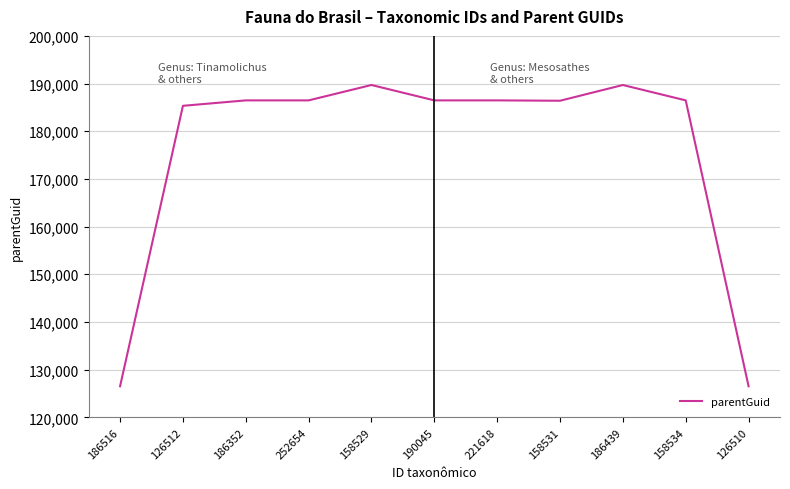

The value at 221618 is 115215. True or false?

False